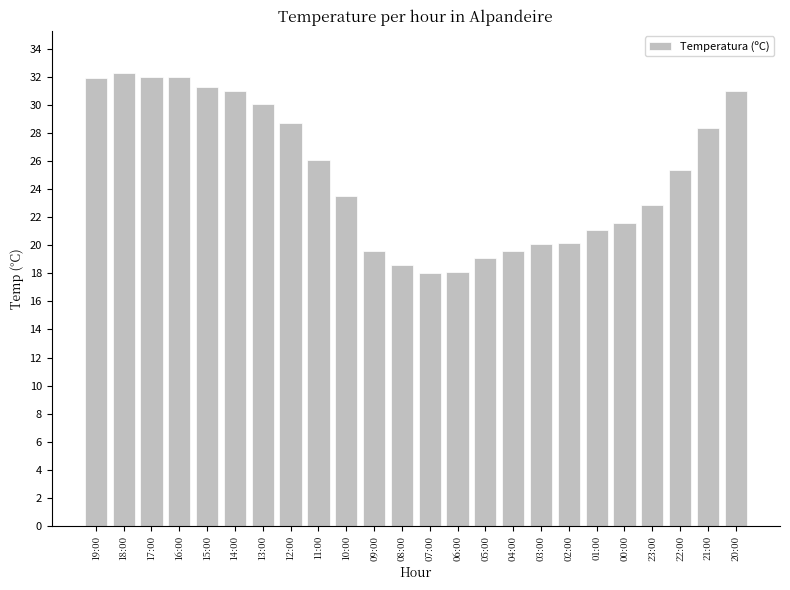

At which label does the data first exceed 25?

19:00